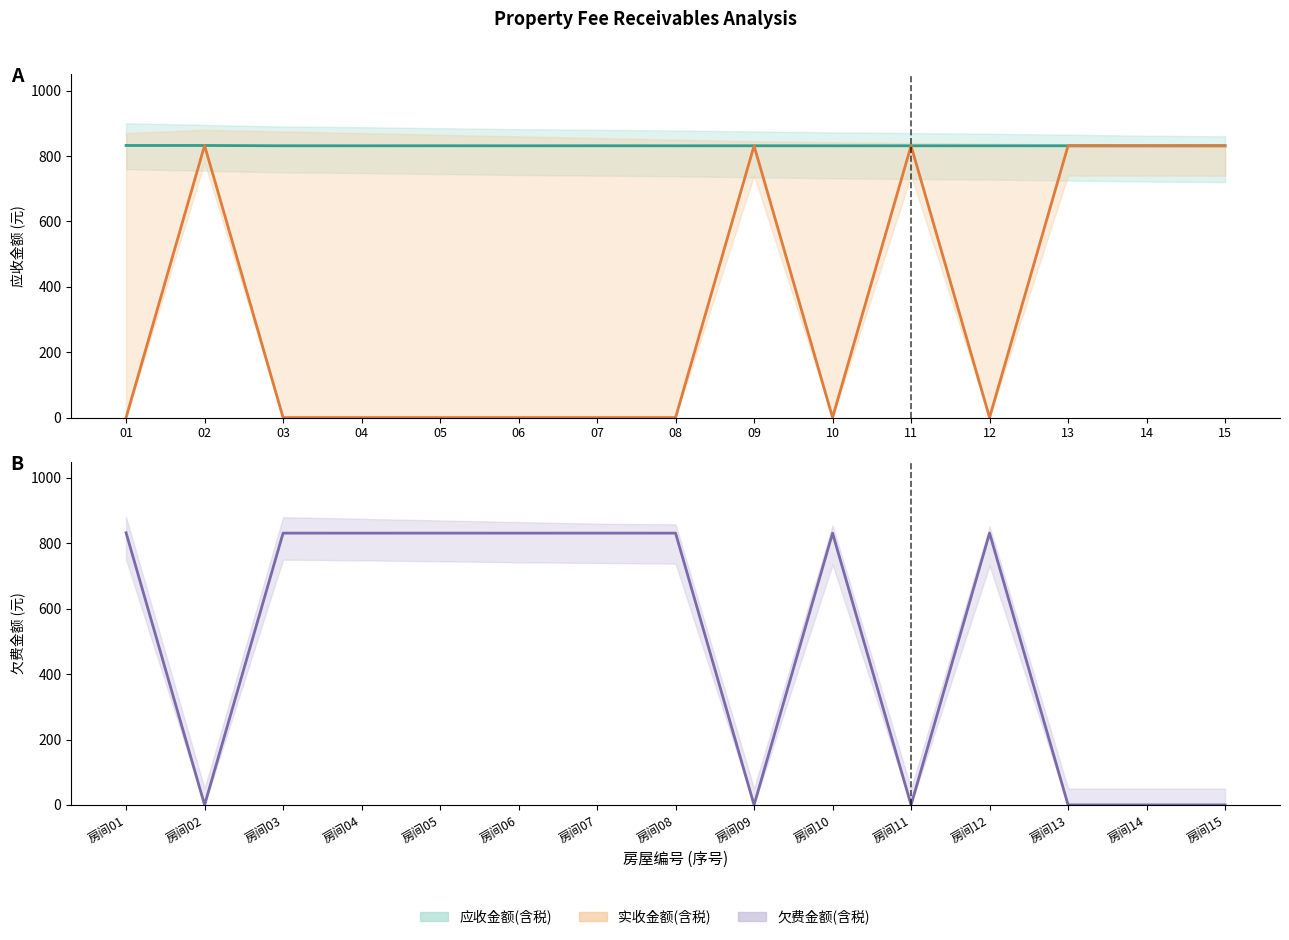

How many positive values does the 欠费金额(含税) series have?

9